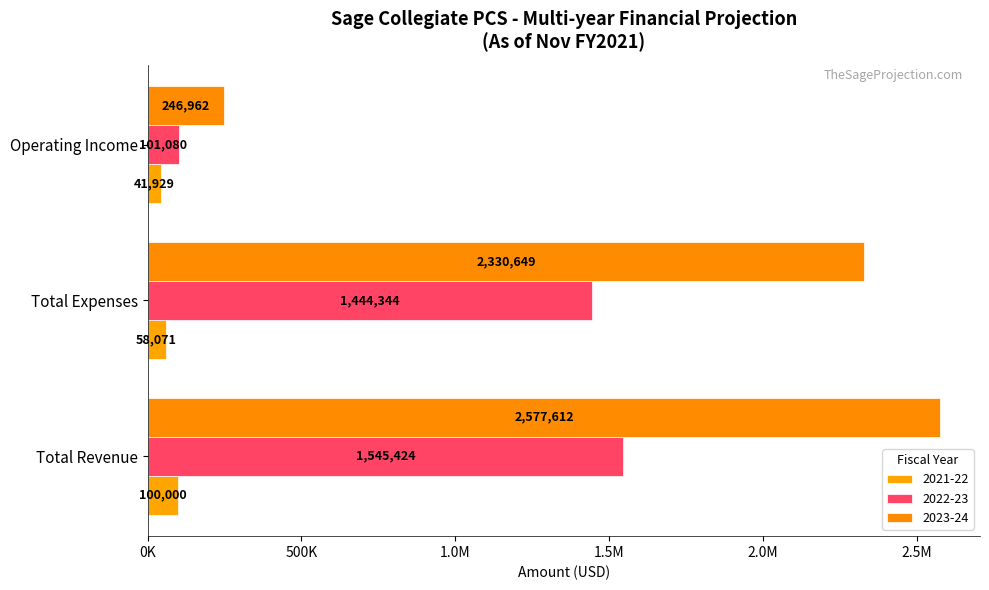

List the series in order of their overall mean, lowest first.

2021-22, 2022-23, 2023-24